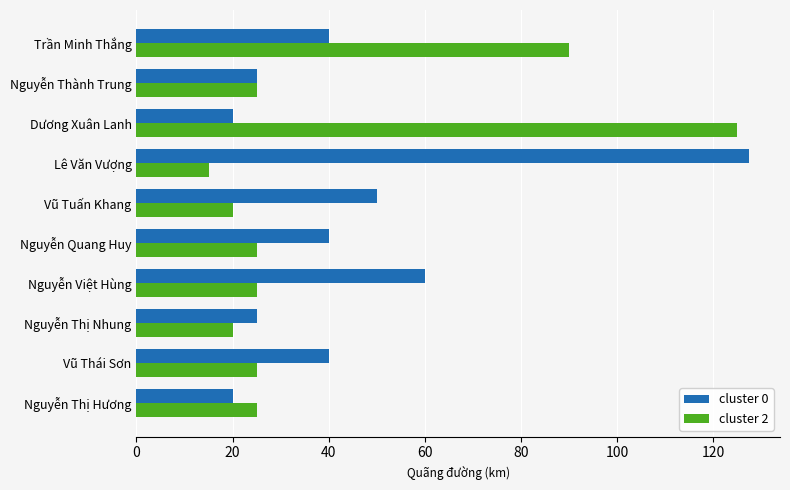

How many distinct data groups are displayed?

2